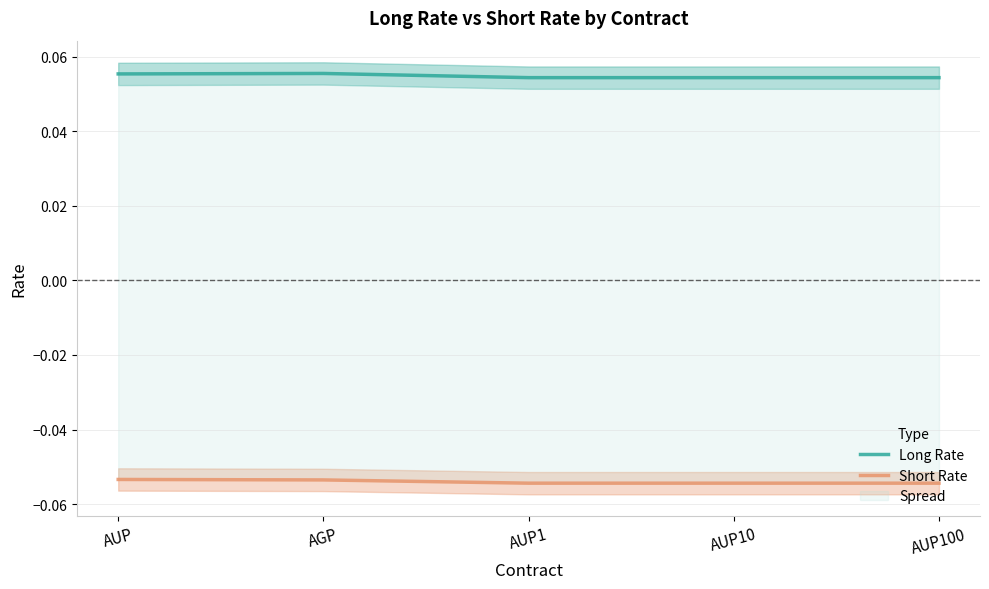

Which series has the widest spread of values?

Long Rate